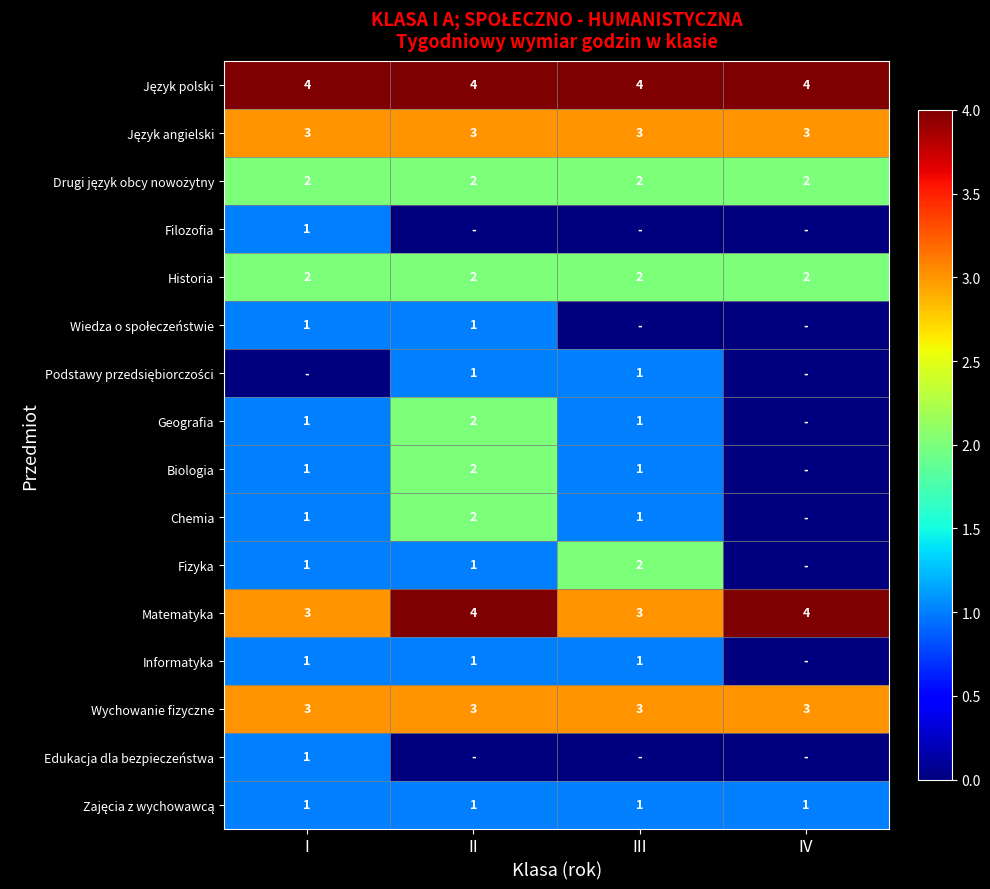

Is it true that Historia equals 2 at II?

True